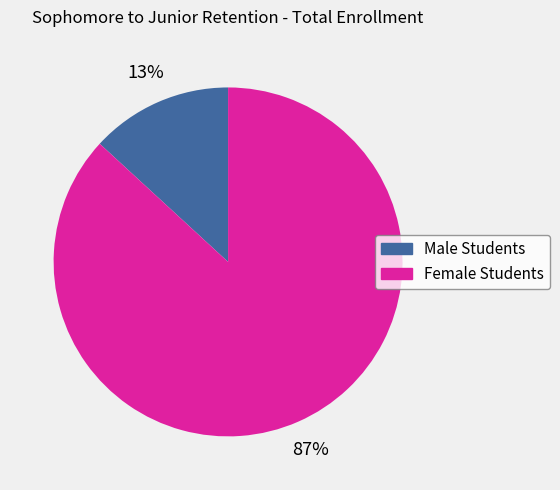

Which slice represents more than half of the pie?

Female Students